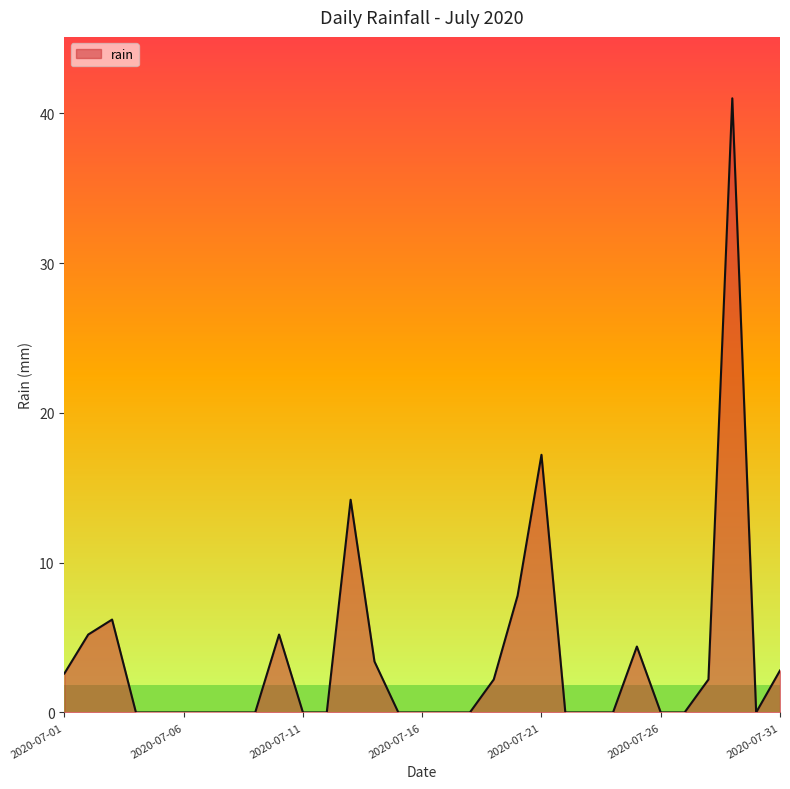

What is the greatest value displayed?

41.0